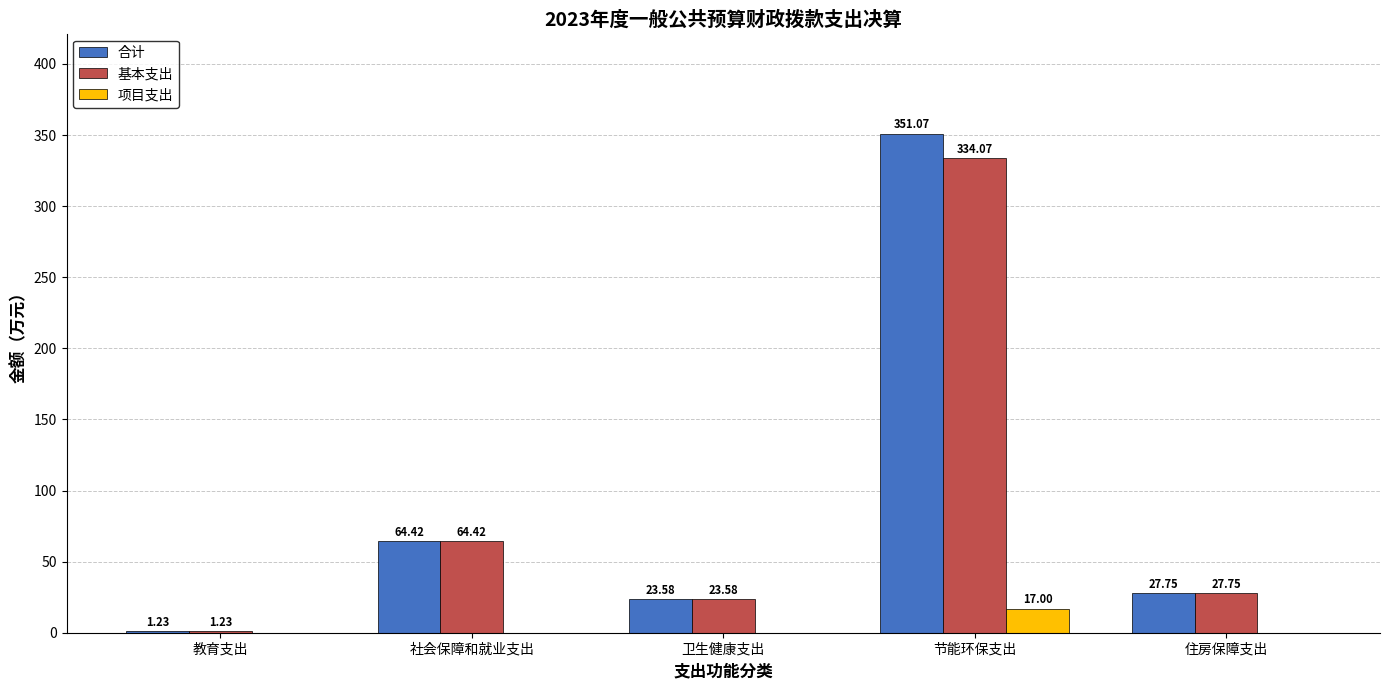

What is the highest value of the 基本支出 series?

334.1